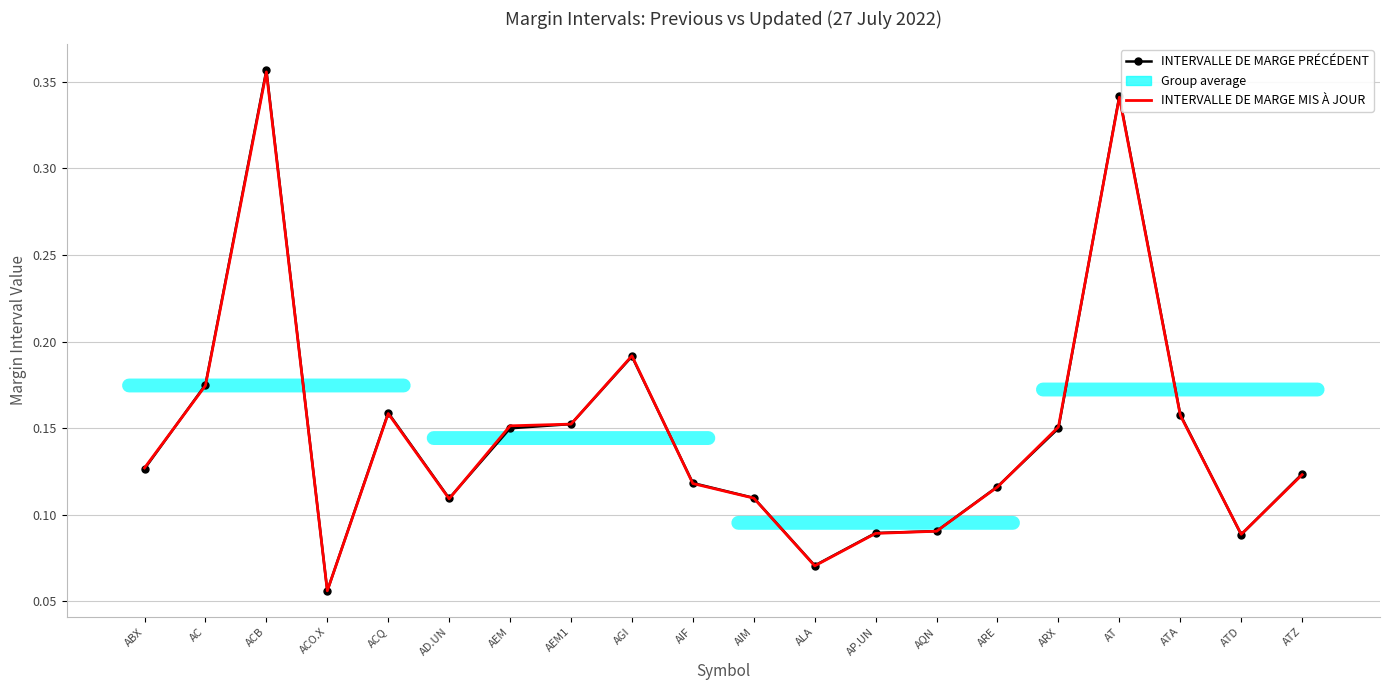

The value of INTERVALLE DE MARGE MIS À JOUR at ARE is 0.2. True or false?

False